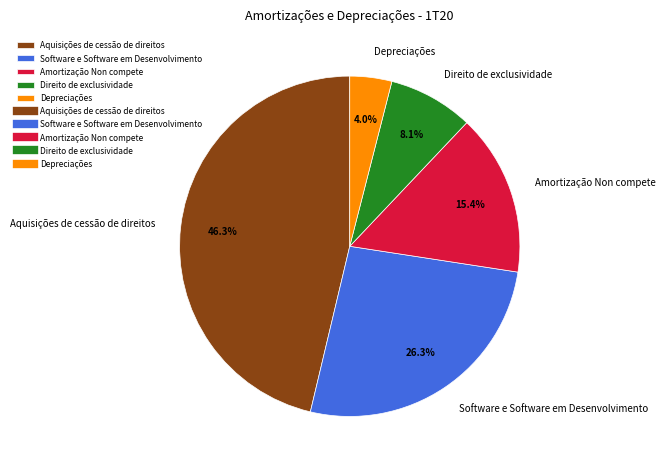

How many slices are in this pie chart?

5